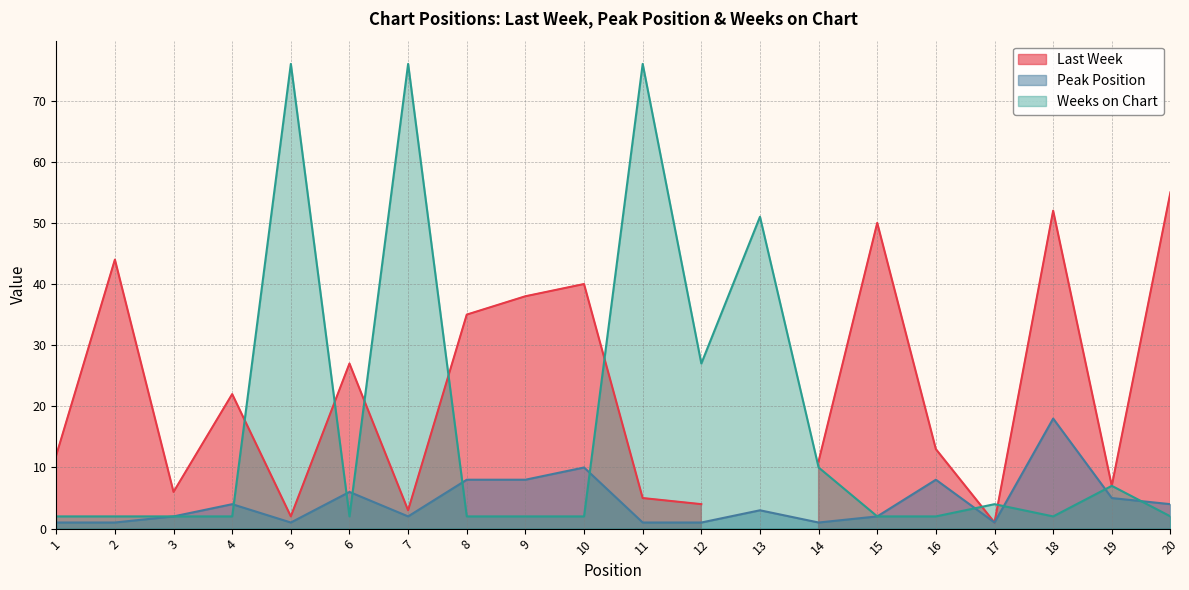

What is the sum of the Weeks on Chart values at 6 and 8?

4